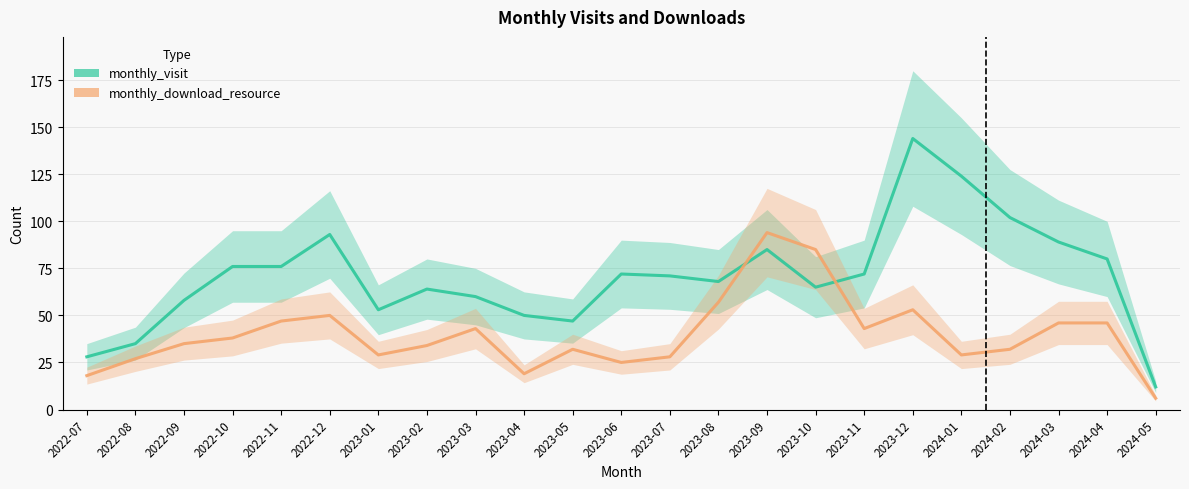

How many values in the monthly_download_resource series are below 35?

11